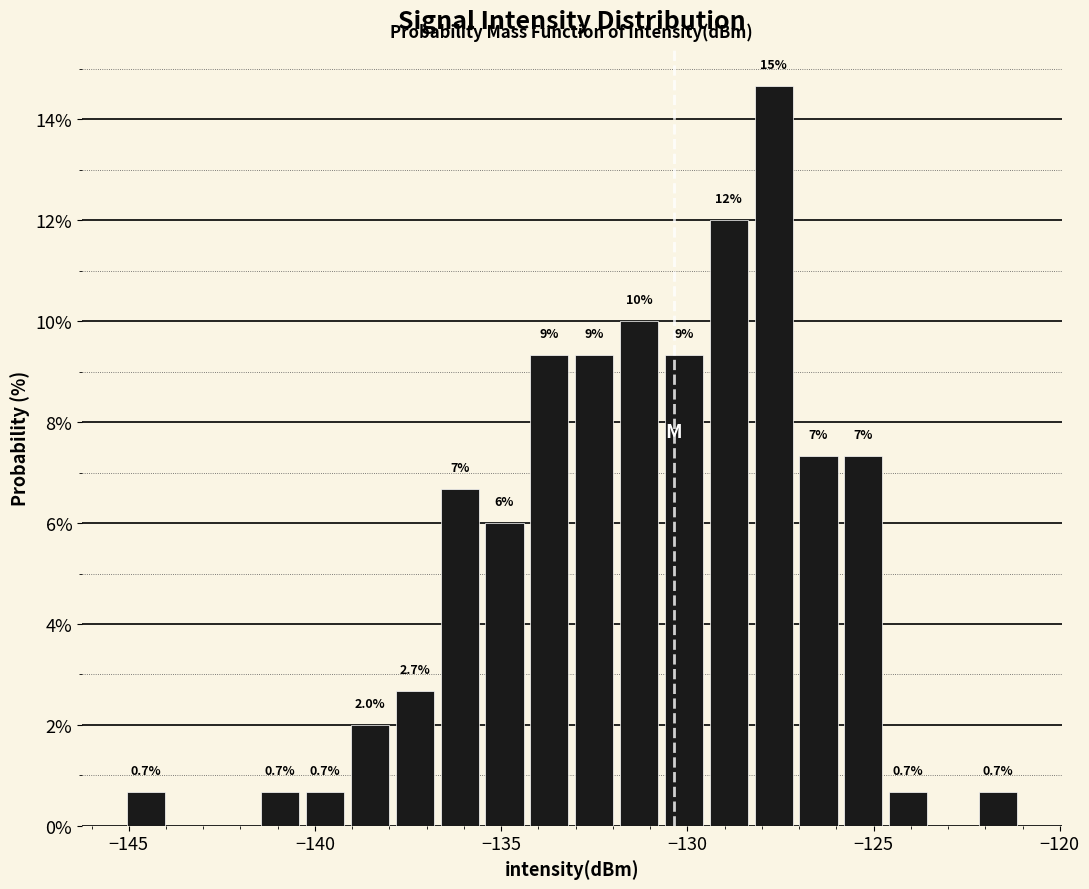

Read against the x-axis, roughly where is the centre of the tallest bar?

-127.5